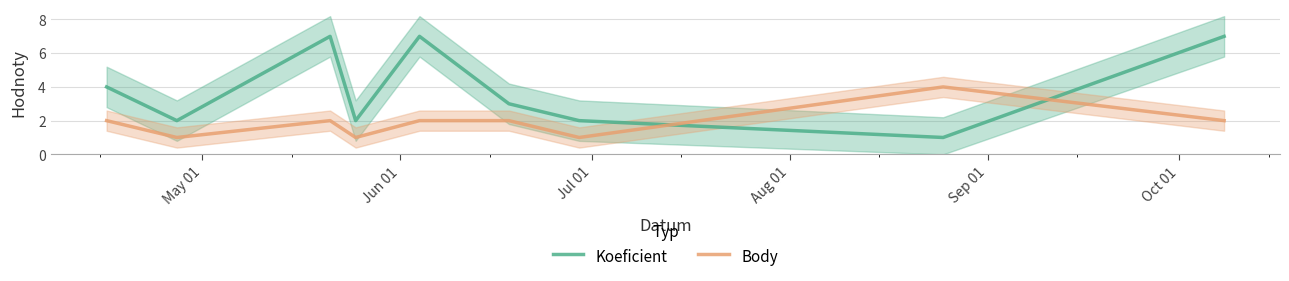

List the series in order of their overall mean, lowest first.

Body, Koeficient